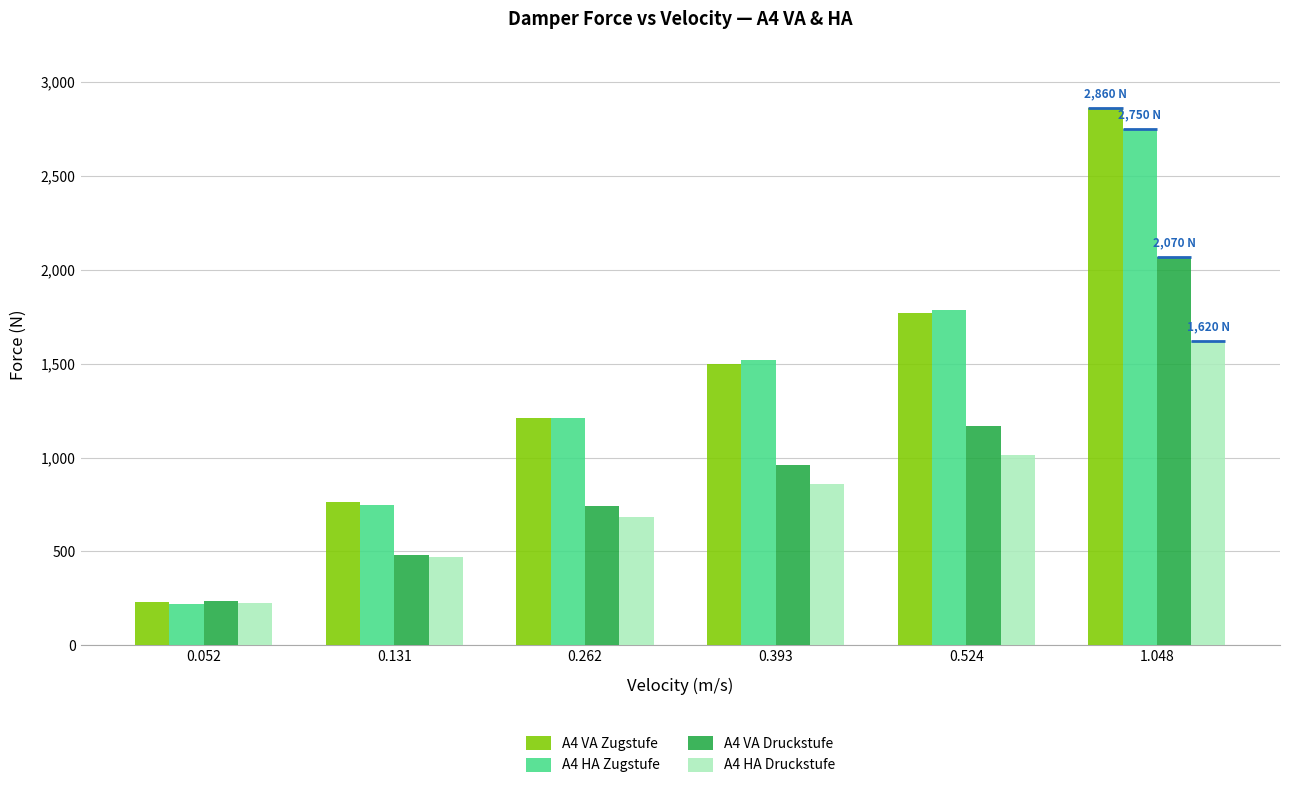

What value does the A4 HA Zugstufe series have at 0.131, to the nearest 10?

740